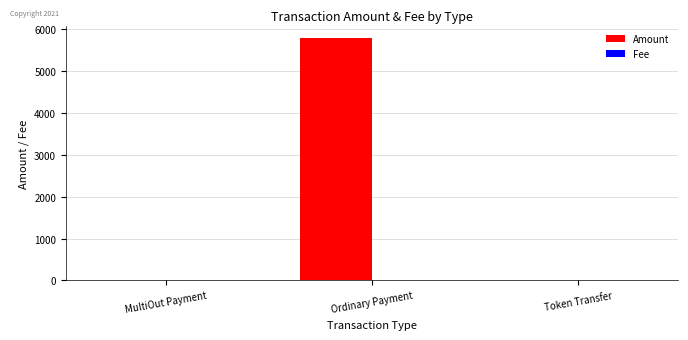

Is it true that Amount equals 0.0 at MultiOut Payment?

True